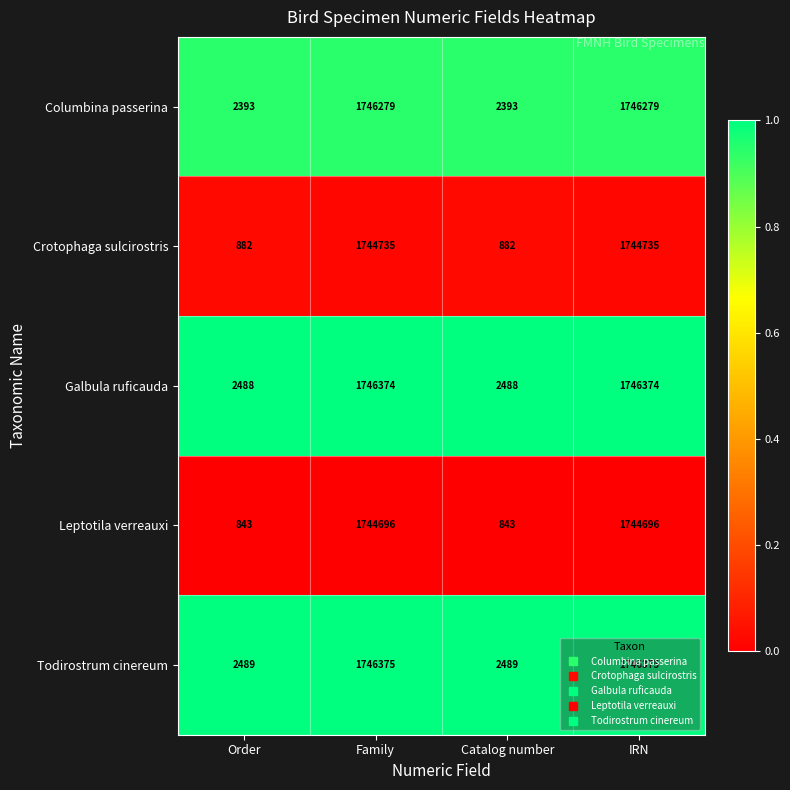

What value does the Crotophaga sulcirostris series have at Family, to the nearest 10?

1744740